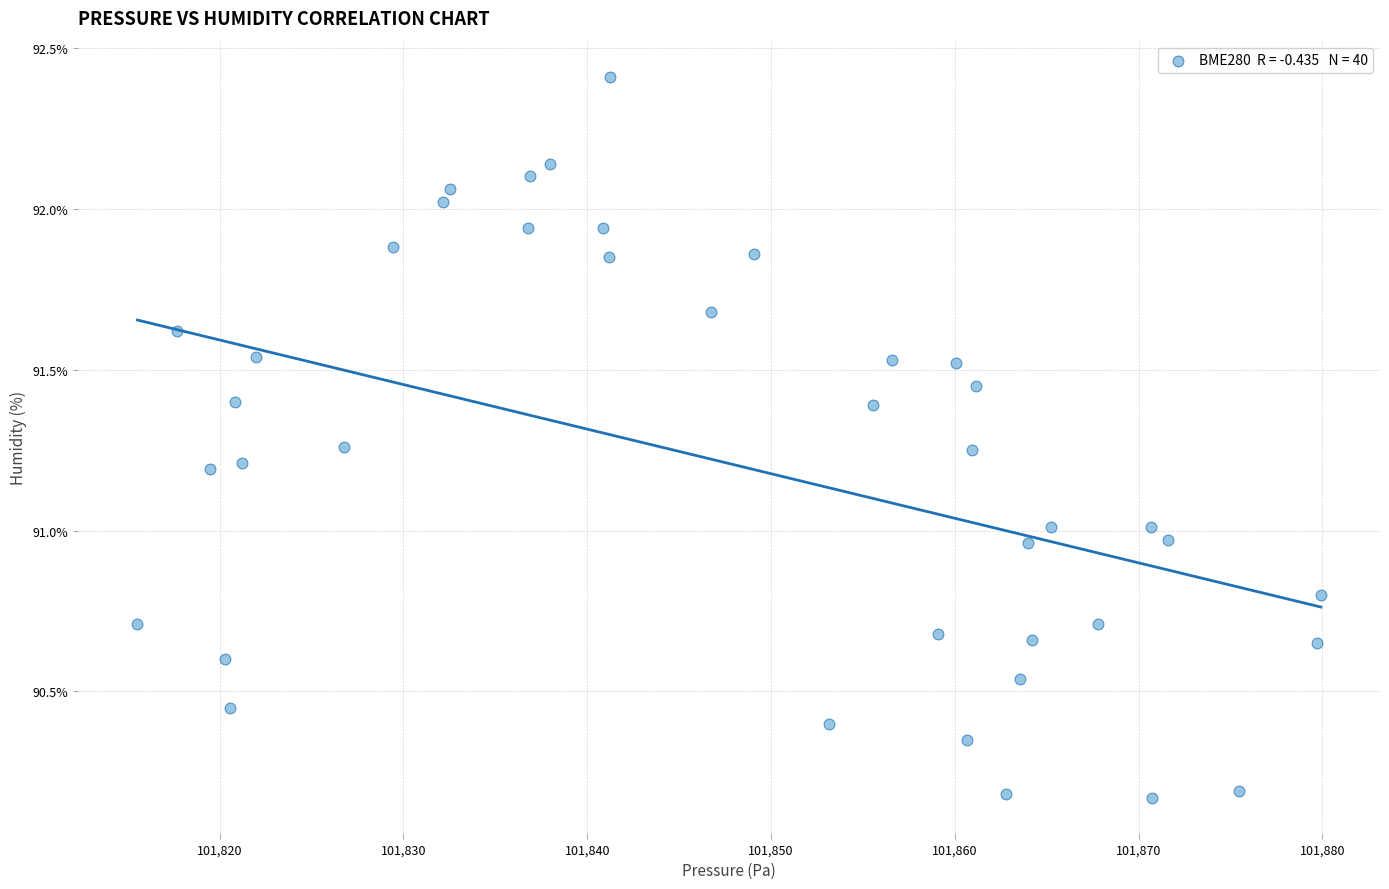

What is the range of Y values (max minus min)?

2.2